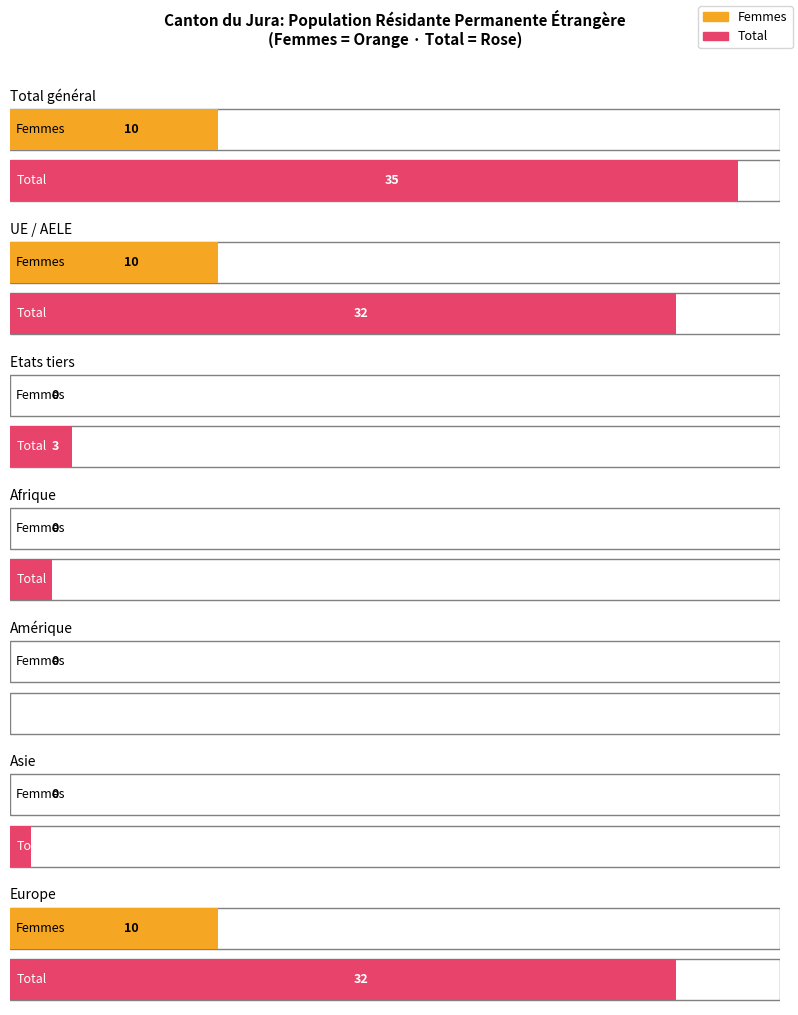

Rank the categories by Total value from lowest to highest.

Amérique, Asie, Afrique, Etats tiers, UE / AELE, Europe, Total général